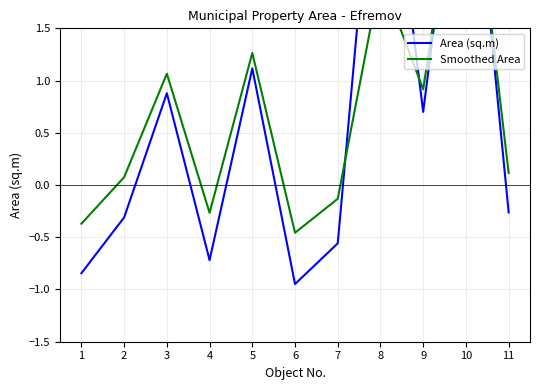

Between 4 and 5, which series saw the biggest shift?

Area (sq.m)